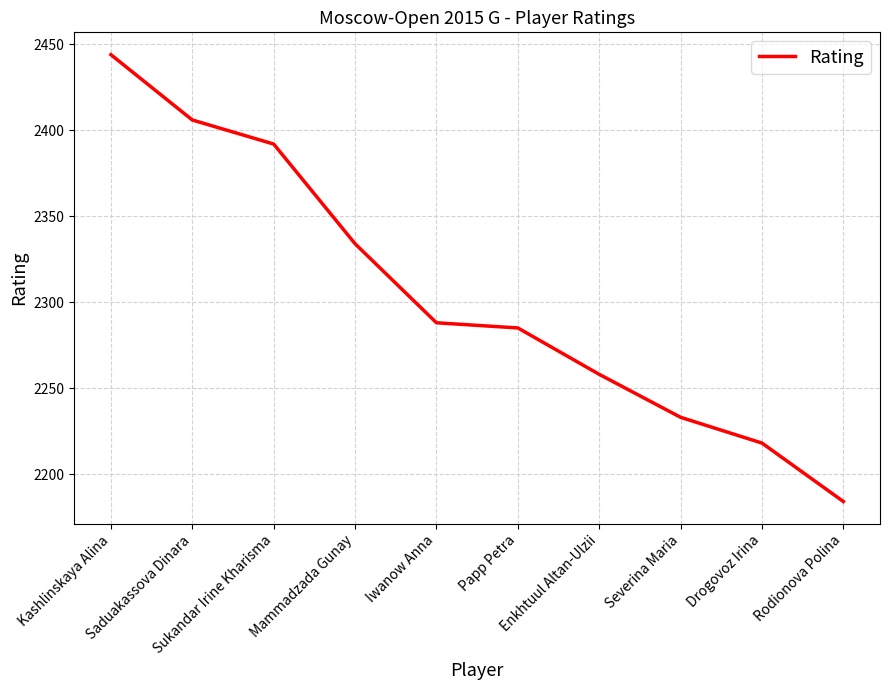

True or false: the data shows 3767 at Severina Maria.

False